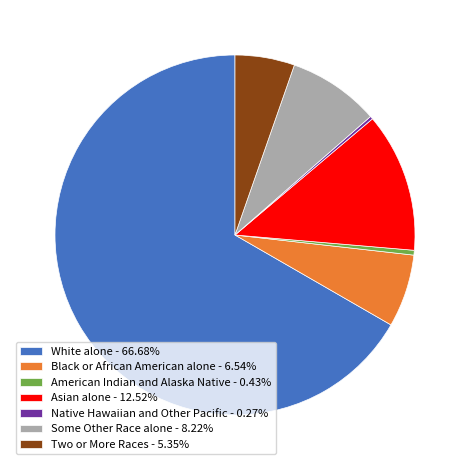

Is there any slice that represents more than half of the pie?

Yes